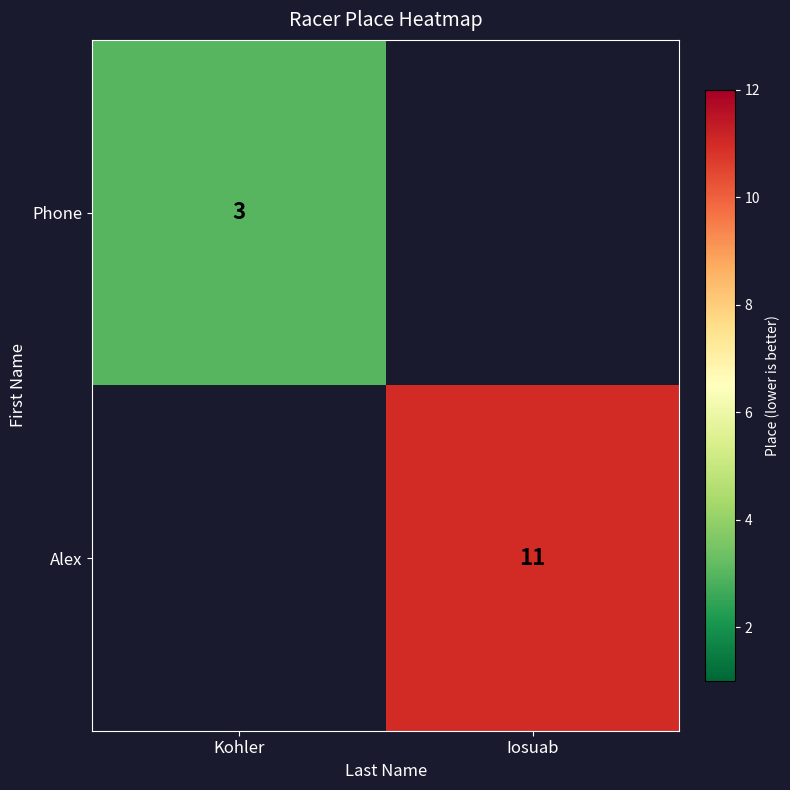

The Phone series shows 3 at Kohler. True or false?

True